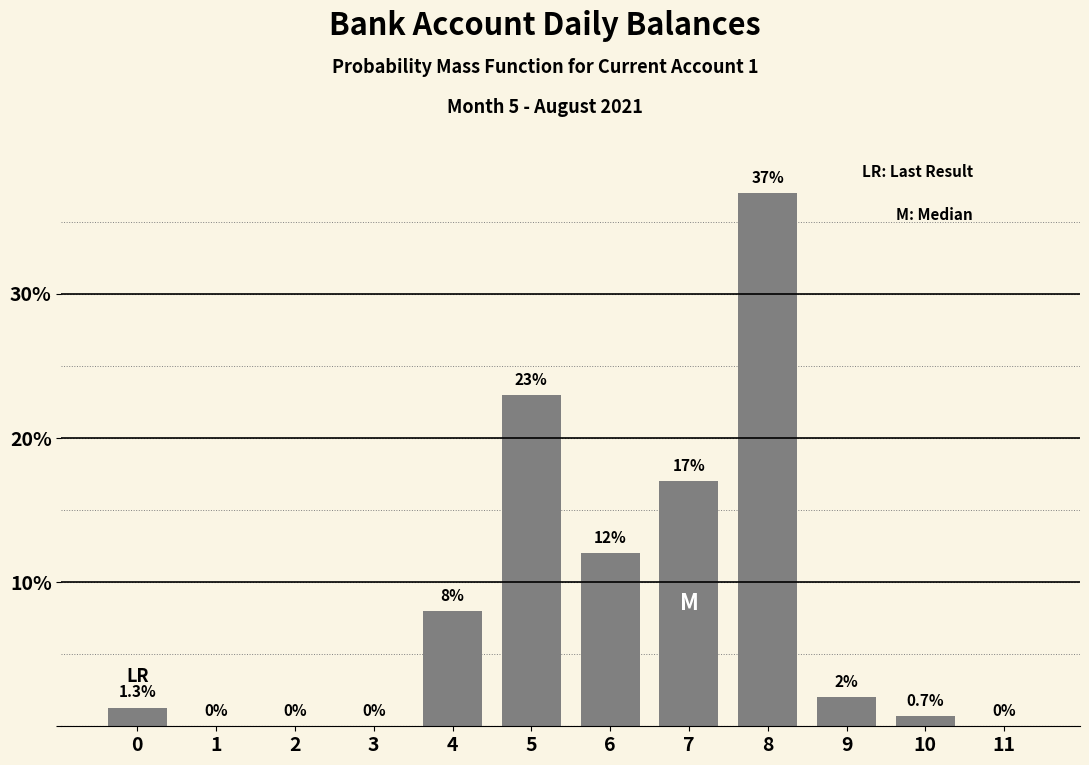

Reading right to left, what are all the values shown in this chart?

11=0.0	10=0.7	9=2.0	8=37.0	7=17.0	6=12.0	5=23.0	4=8.0	3=0.0	2=0.0	1=0.0	0=1.3